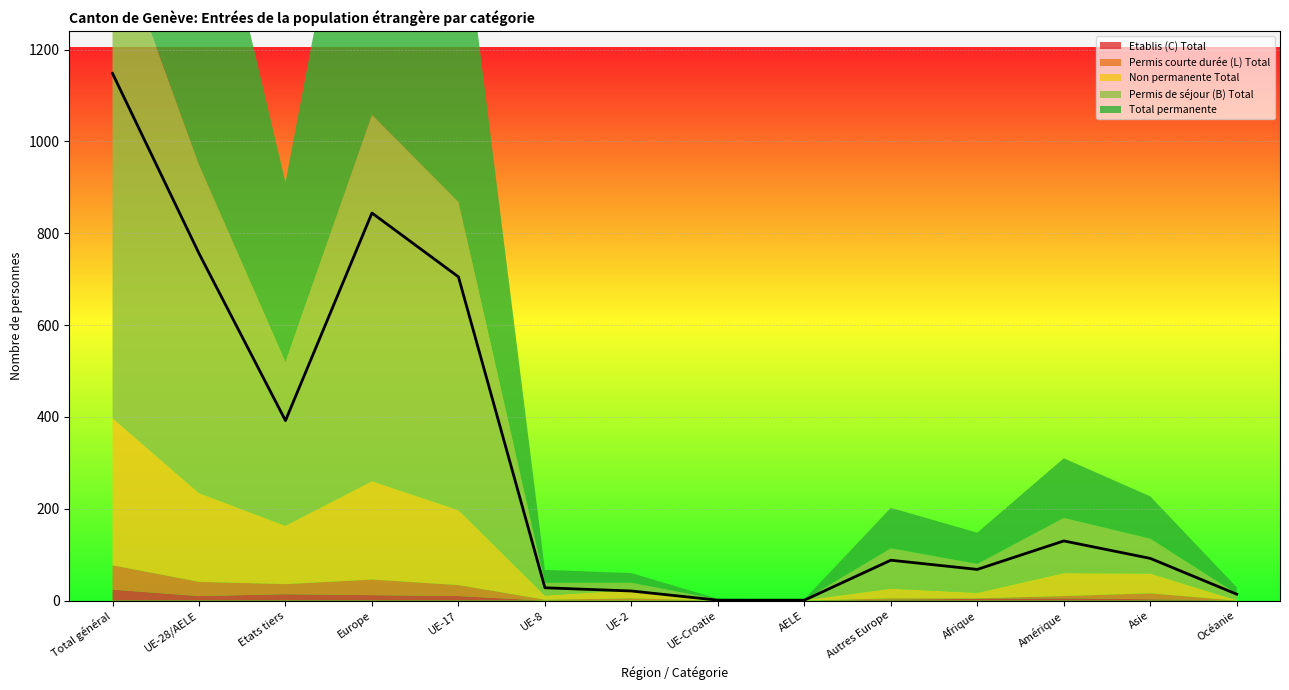

How many lines are shown in the chart?

5